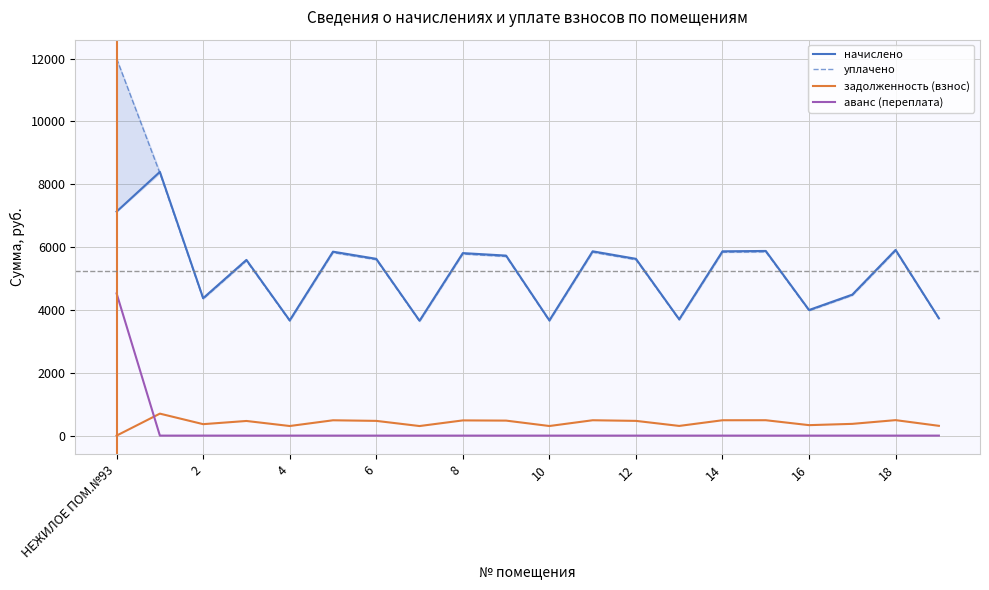

Reading right to left, what are all the values shown in this chart?

начислено: 3735.2	5910.4	4486.9	3997.2	5876.2	5864.9	3701.2	5625.7	5864.9	3667.0	5728.2	5807.9	3655.6	5625.7	5853.5	3667.0	5591.5	4373.0	8392.9	7128.8
уплачено: 3717.2	5881.8	4465.2	3977.9	5847.8	5836.6	3683.3	5598.6	5836.6	3649.2	5700.5	5779.8	3637.9	5598.6	5825.2	3649.2	5564.5	4351.9	8352.4	12000.0
задолженность (взнос): 311.3	492.5	373.9	333.1	489.7	488.7	308.4	468.8	488.7	305.6	477.4	484.0	304.6	468.8	487.8	305.6	466.0	364.4	699.4	0.0
аванс (переплата): 0.0	0.0	0.0	0.0	0.0	0.0	0.0	0.0	0.0	0.0	0.0	0.0	0.0	0.0	0.0	0.0	0.0	0.0	0.0	4524.7